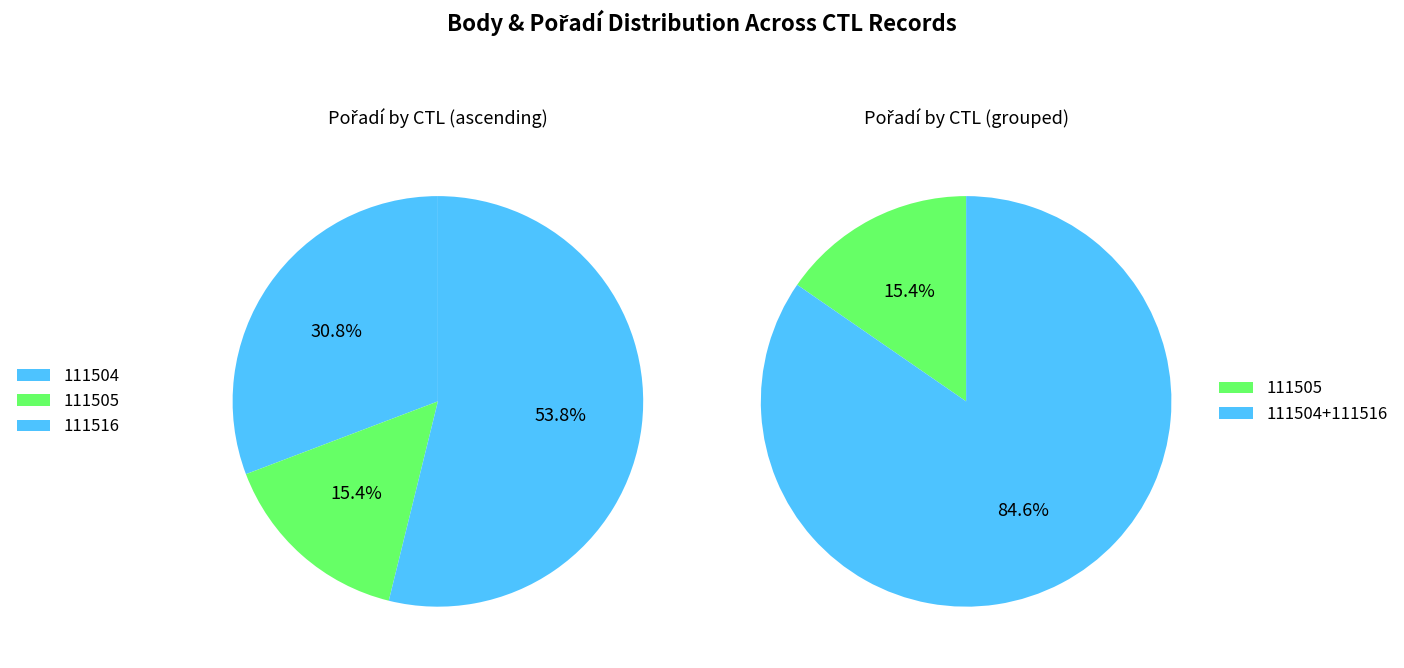

Which has a higher value, 111504 or 111505?

111504